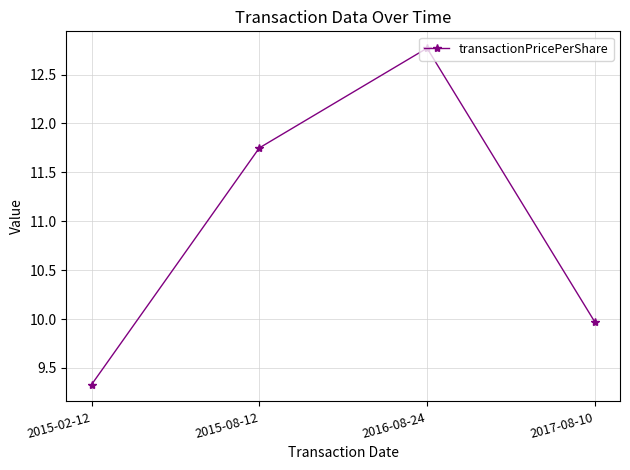

What is the change in value from 2015-02-12 to 2015-08-12?

+2.4